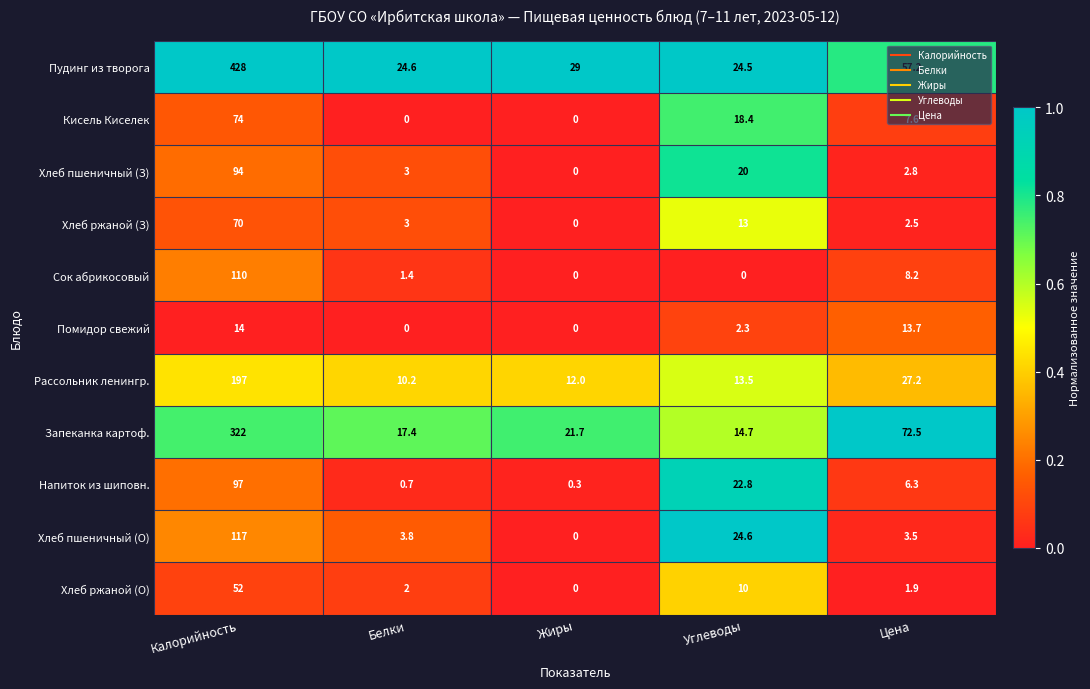

Which series has the largest total across all categories?

Пудинг из творога